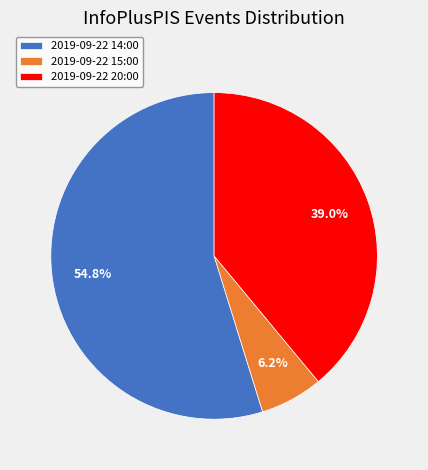

What portion of the pie excludes 2019-09-22 20:00?

61.0%